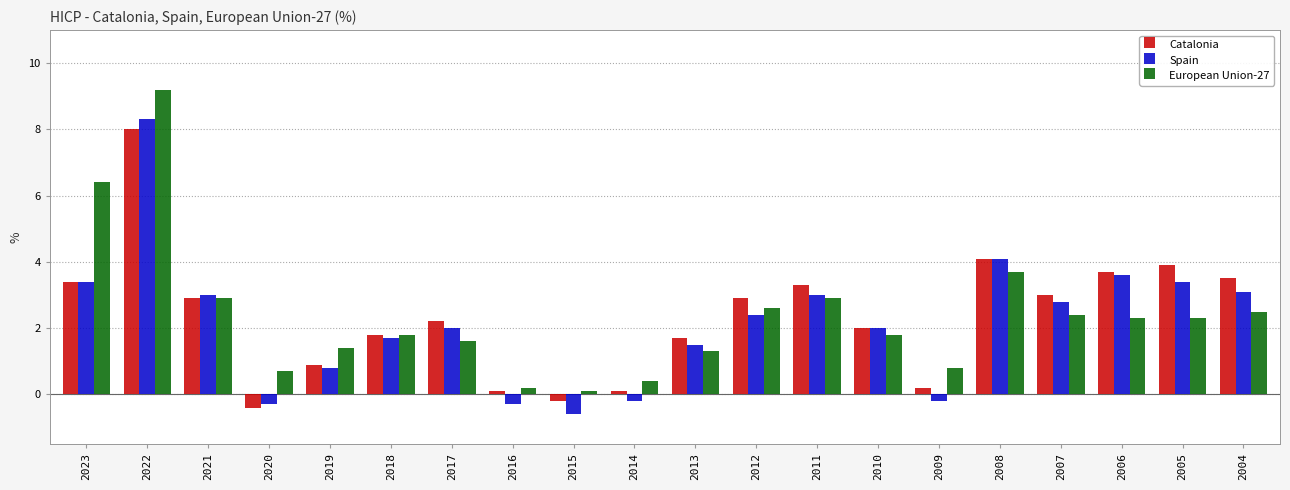

What is the minimum value shown in the chart?

-0.6